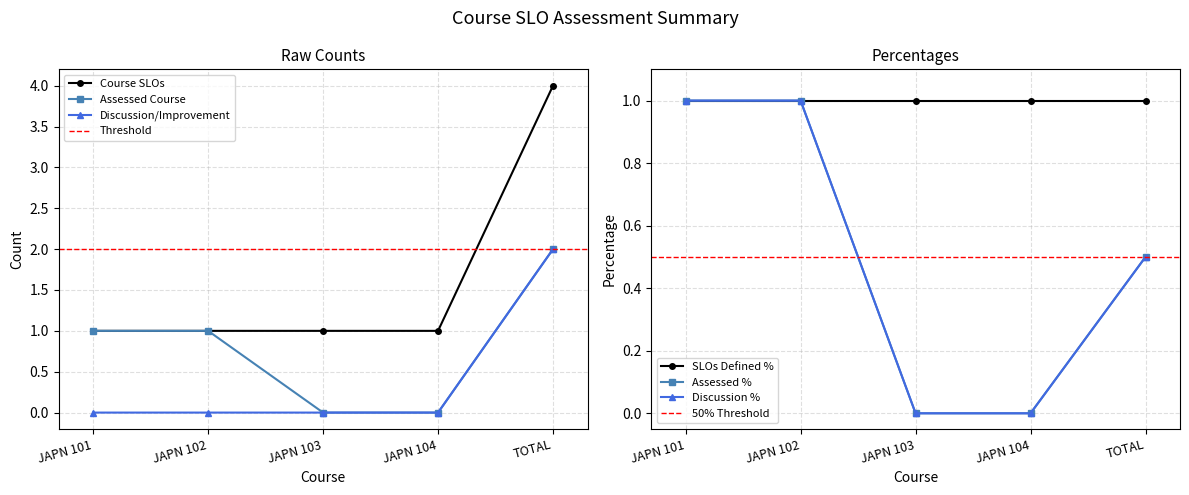

What is the difference between the highest and lowest values at JAPN 102?

1